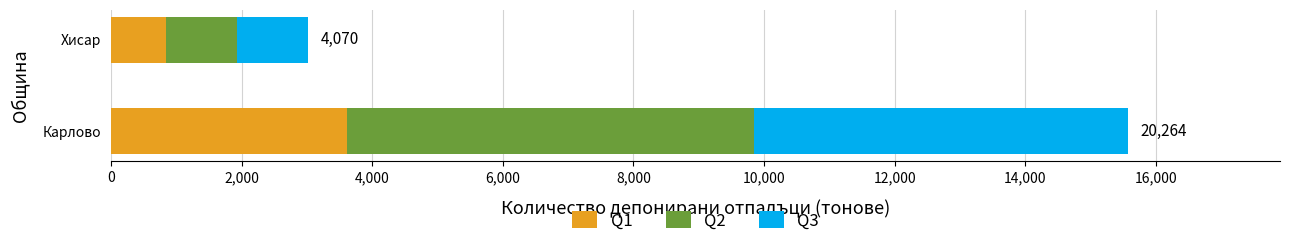

Is it true that Q1 equals 3615.5 at Карлово?

True